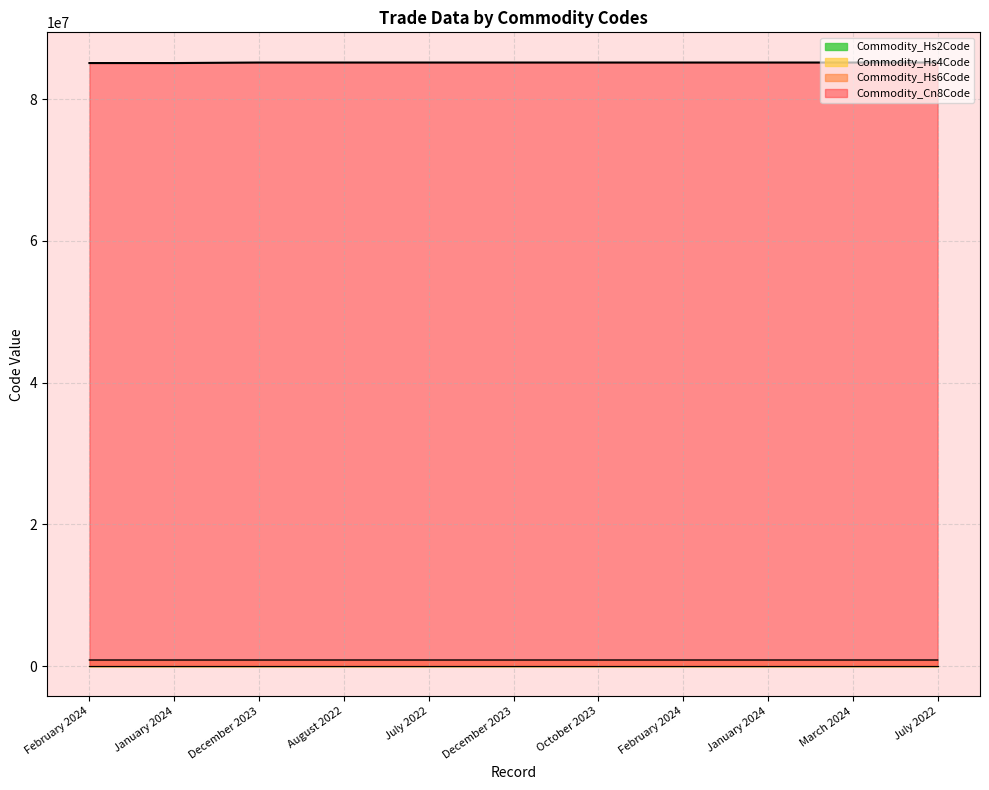

Rank the categories by Commodity_Cn8Code value from lowest to highest.

February 2024, January 2024, December 2023, August 2022, July 2022, December 2023, October 2023, February 2024, January 2024, March 2024, July 2022